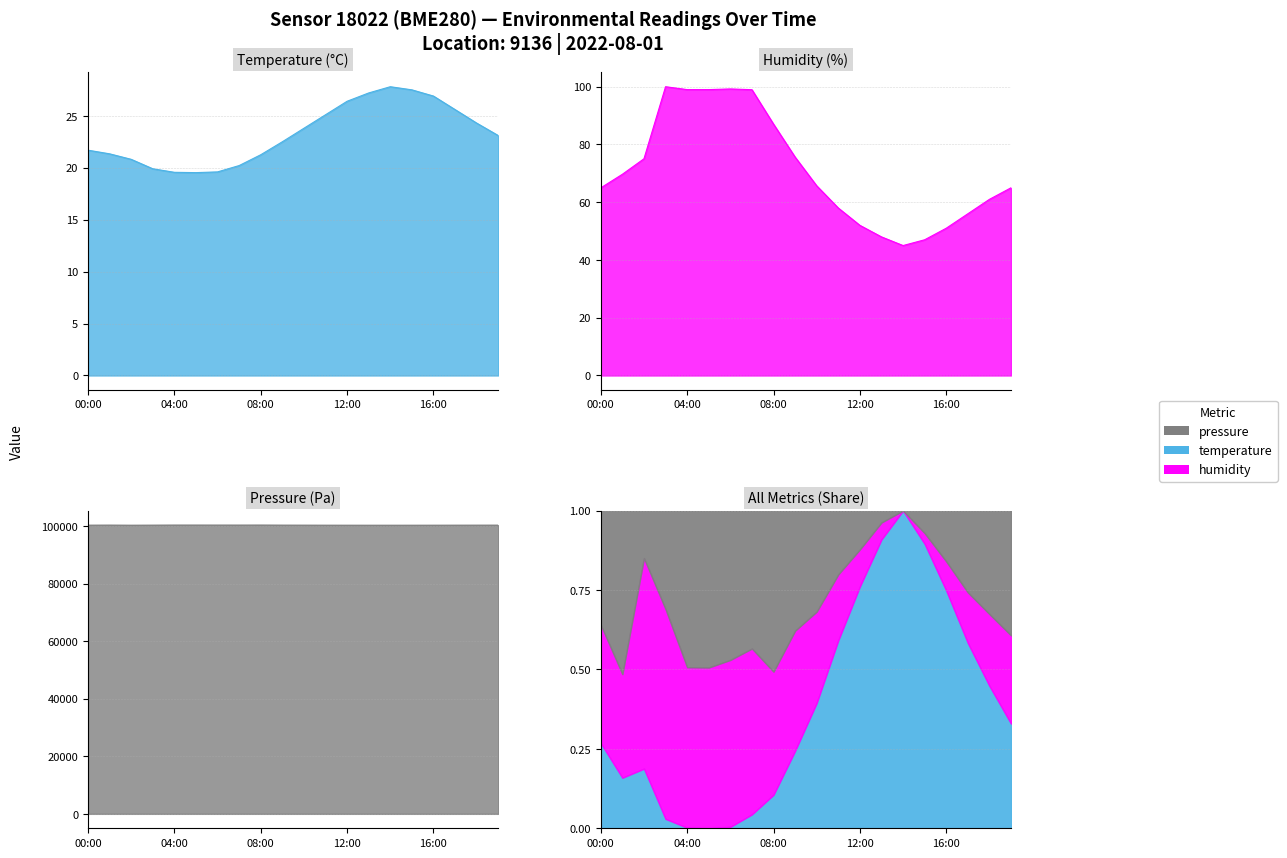

At which category does the chart reach its minimum across all series?

05:00